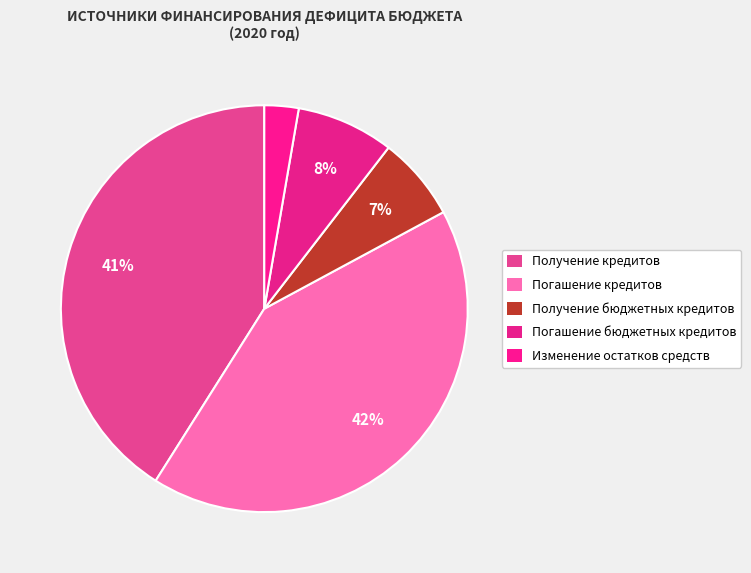

To the nearest percent, what is the combined percentage of Получение кредитов and Получение бюджетных кредитов?

48%